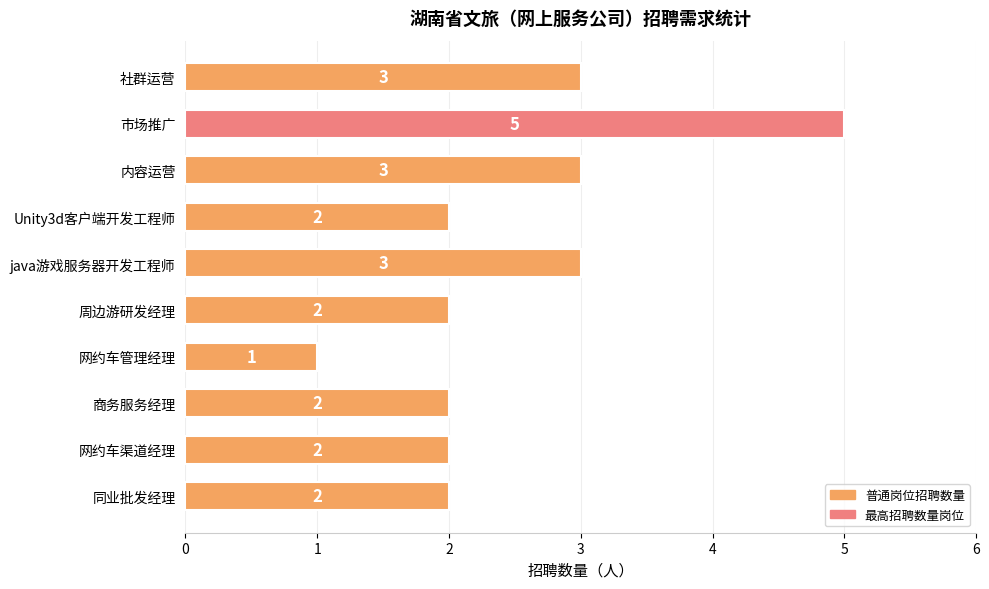

Is it true that the value at java游戏服务器开发工程师 is 3?

True